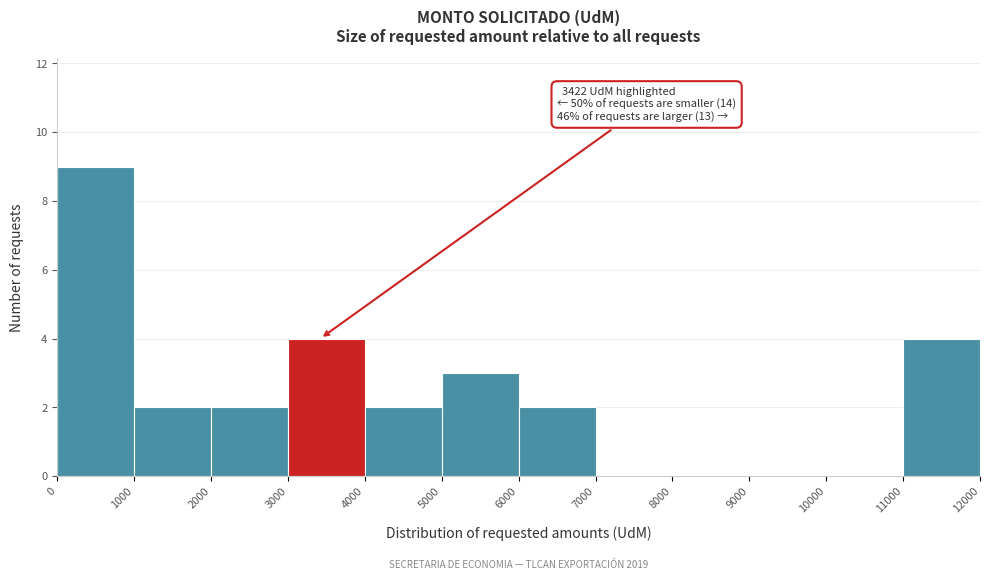

Which range on the x-axis has the tallest bar?

0 to 1000